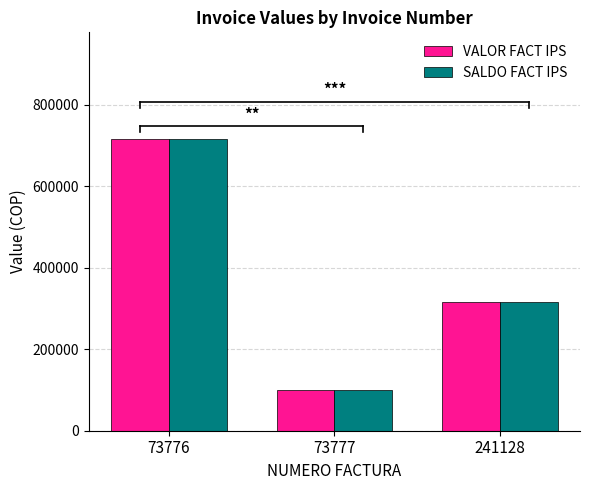

Is it true that SALDO FACT IPS equals 130654 at 73777?

False